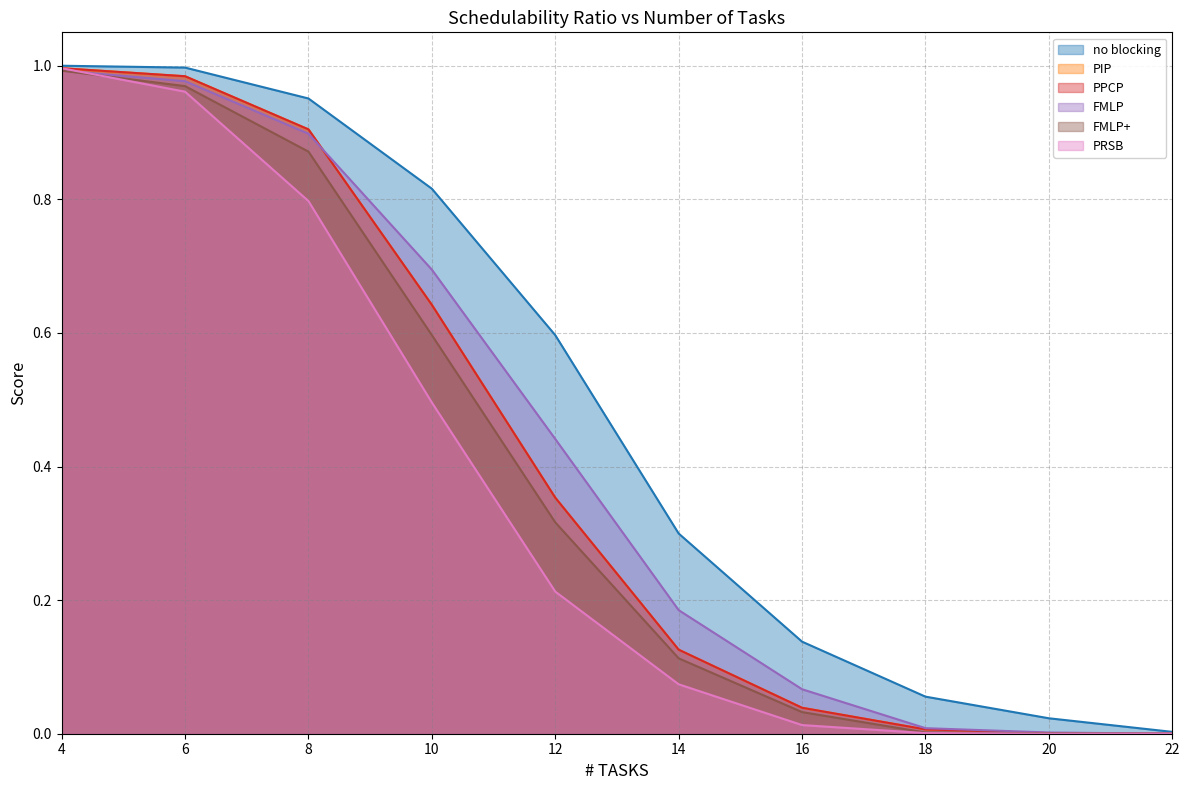

What is the average value of the FMLP+ series?

0.4